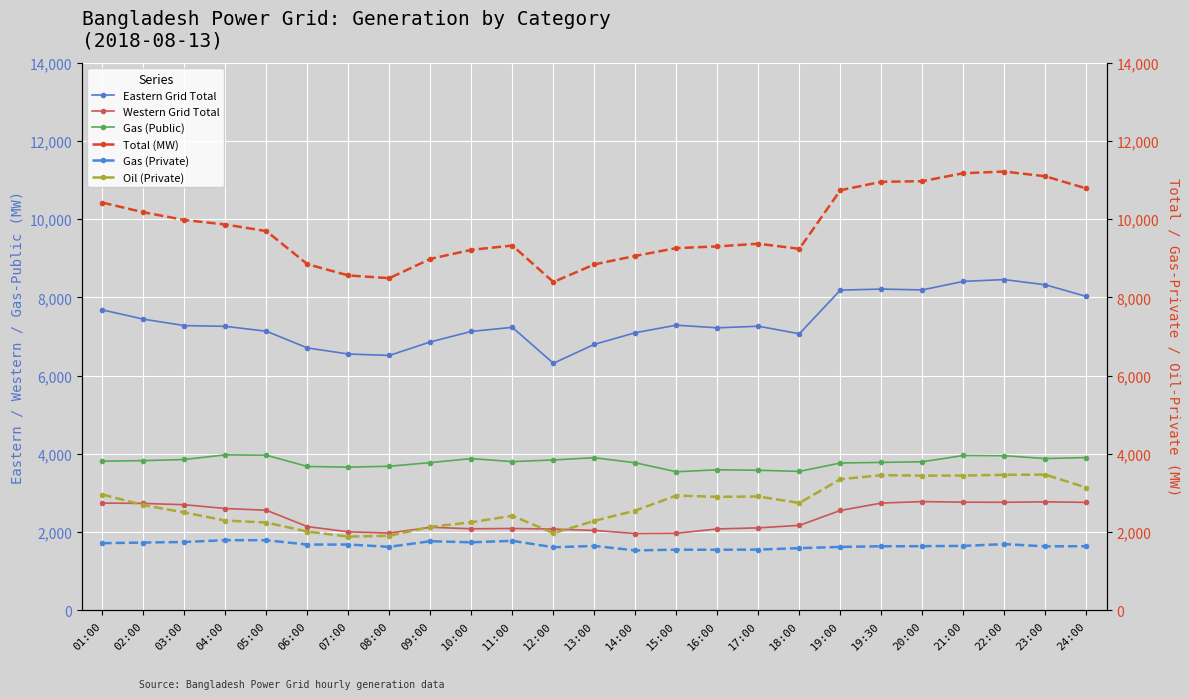

True or false: Western Grid Total and Eastern Grid Total intersect in this chart.

False